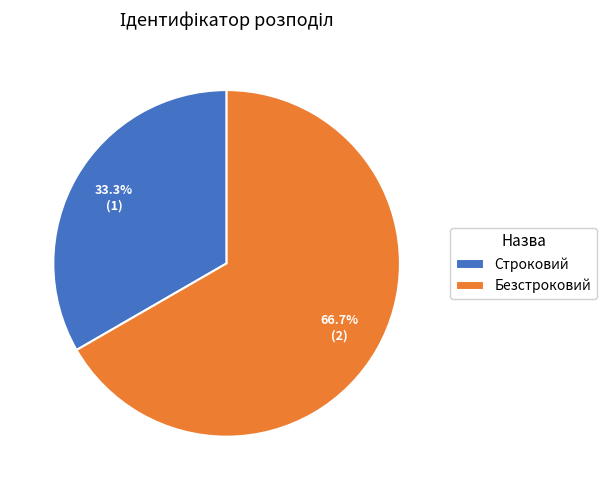

Which slice represents more than half of the pie?

Безстроковий